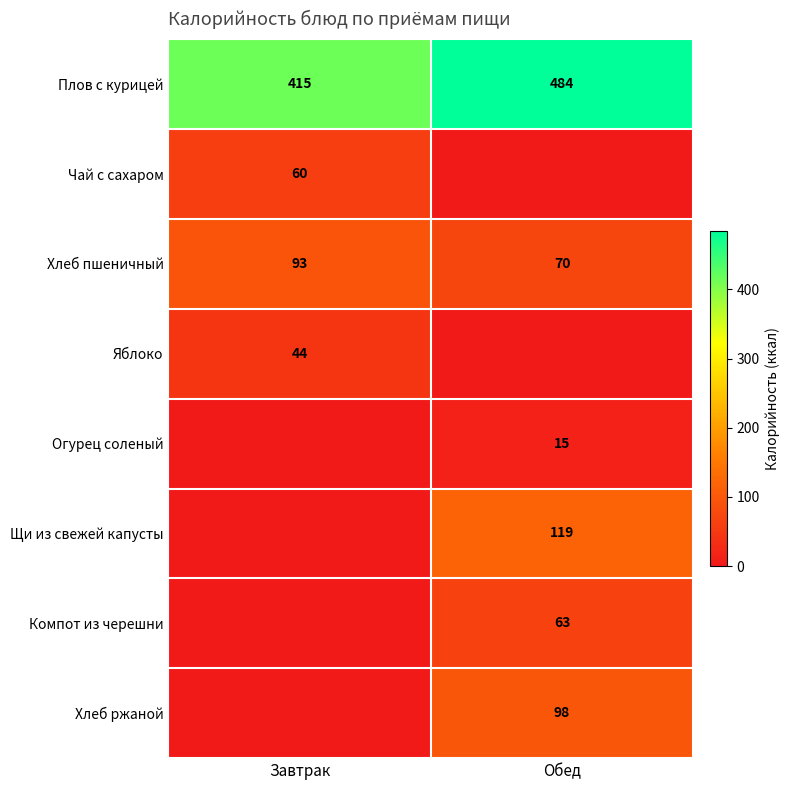

Is it true that Хлеб ржаной equals 169 at Обед?

False